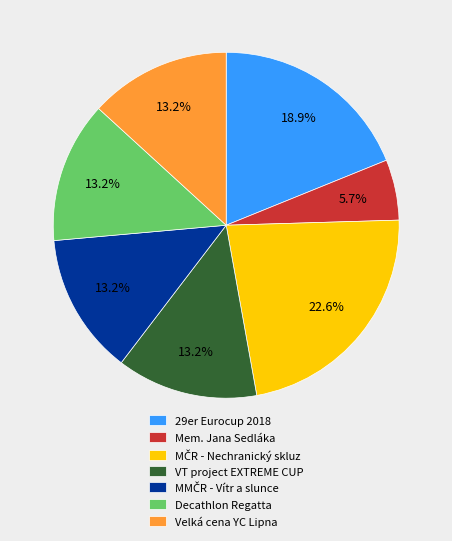

Between 29er Eurocup 2018 and VT project EXTREME CUP, which is larger?

29er Eurocup 2018